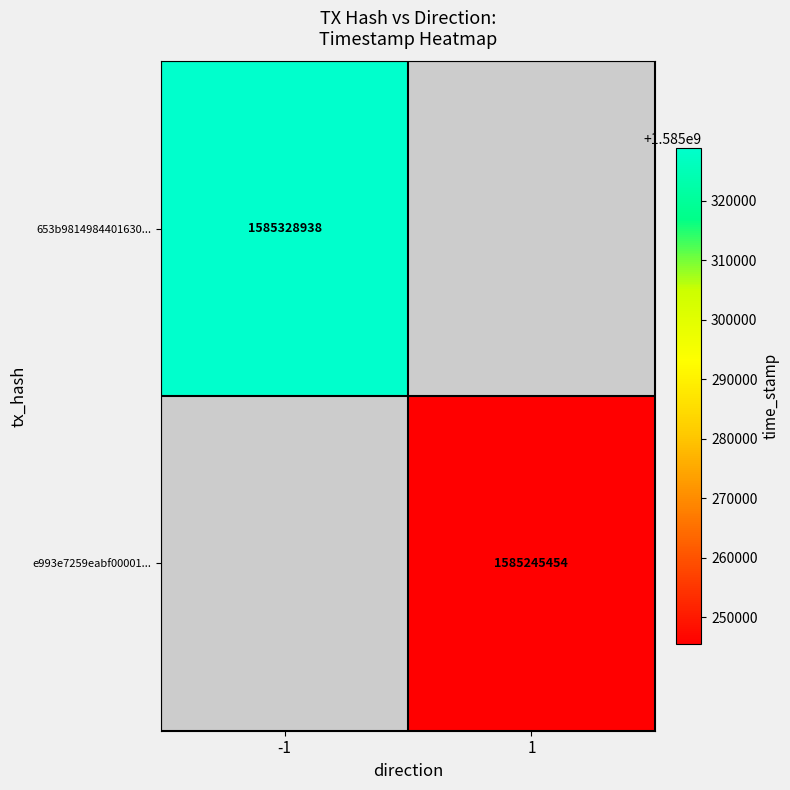

Is it true that e993e7259eabf00001... equals 678353133 at 1?

False